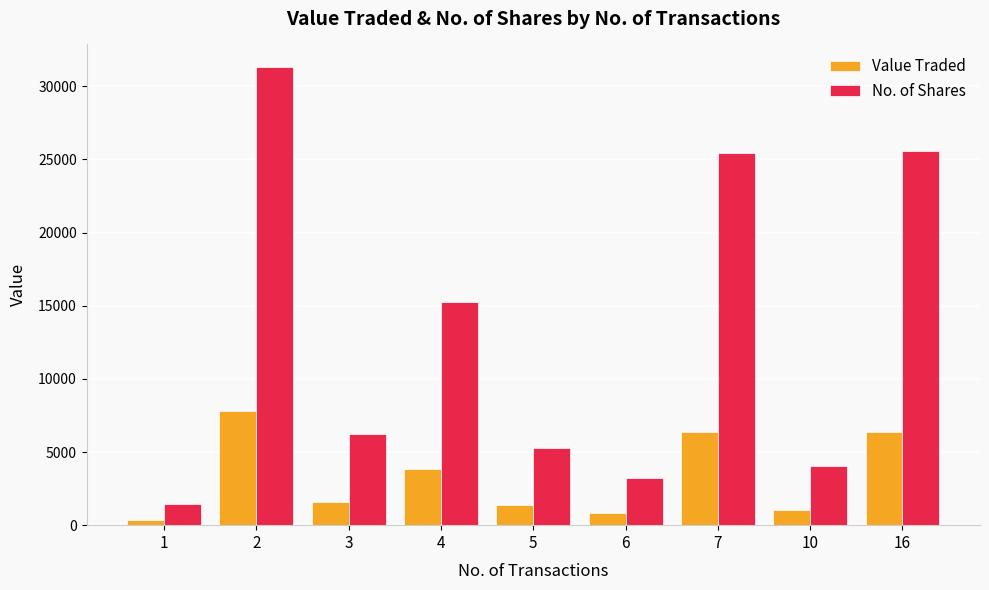

What is the difference between the second highest and second lowest values in the No. of Shares series?

22334